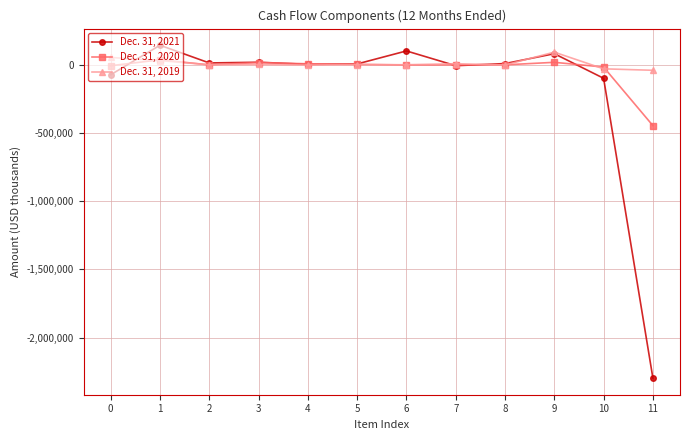

Which series has the largest total across all categories?

Dec. 31, 2019